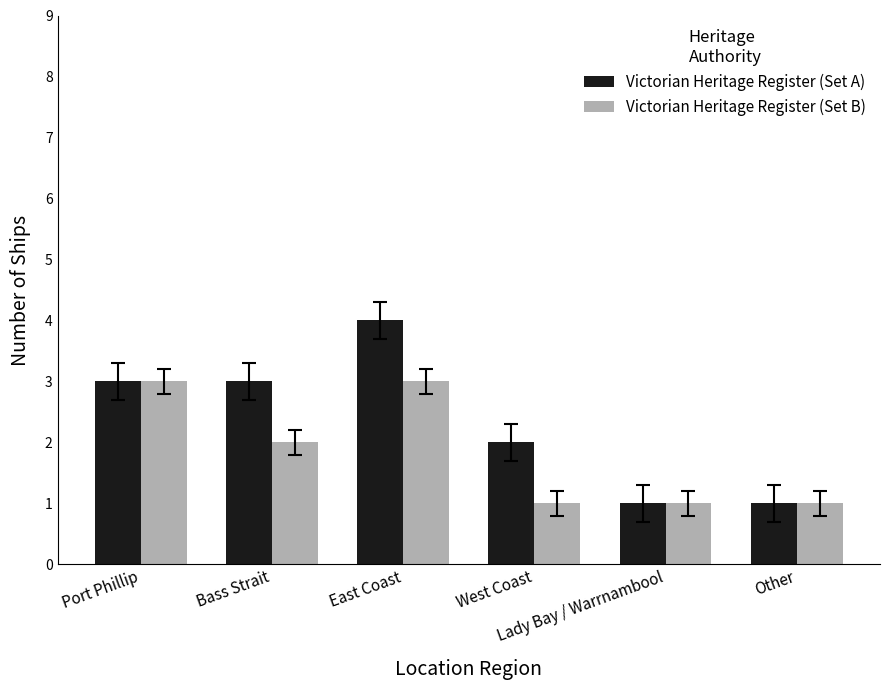

Rank the series by their maximum value, from highest to lowest.

Victorian Heritage Register (Set A), Victorian Heritage Register (Set B)